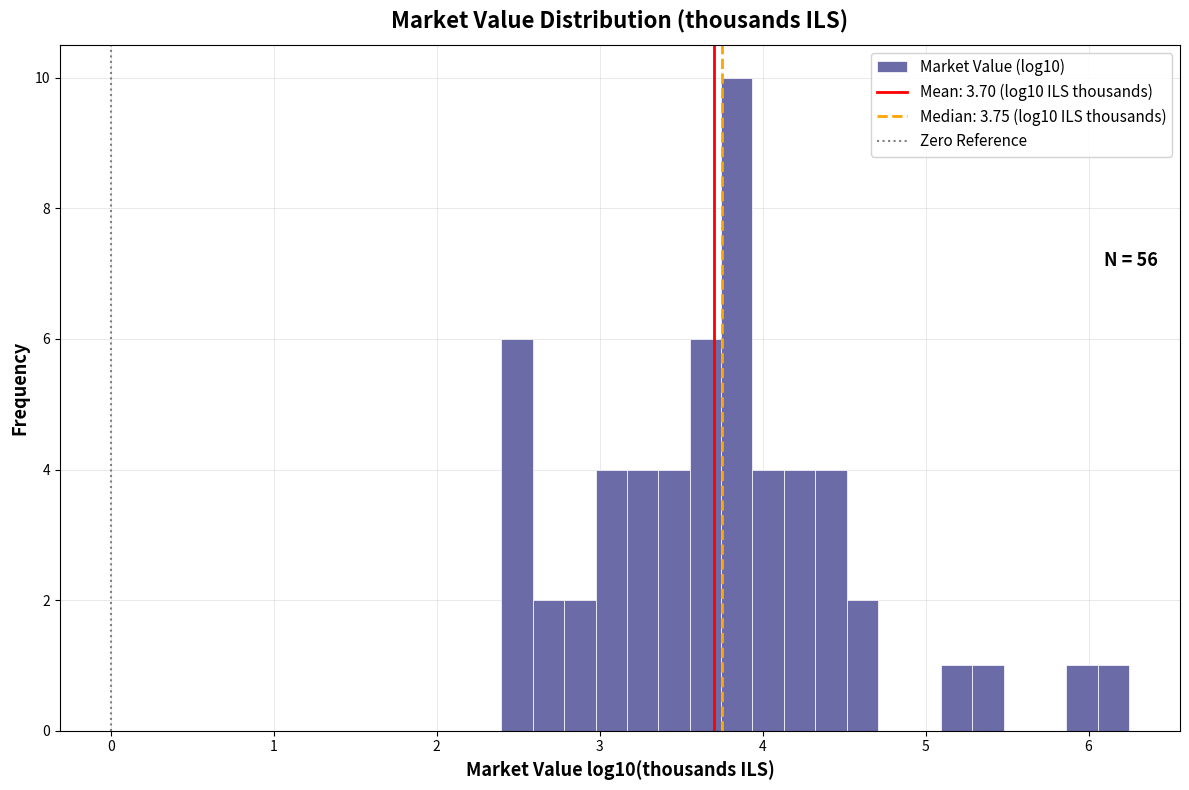

Around what value on the x-axis is the tallest bar? Give the approximate position of its centre, as read against the axis.

3.8